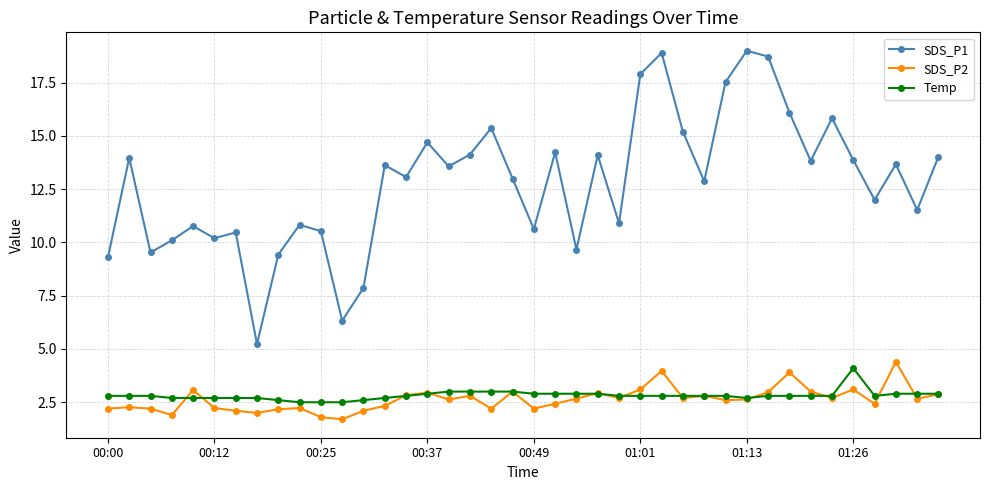

What is the difference between the maximum and minimum values in the SDS_P1 series?

13.8